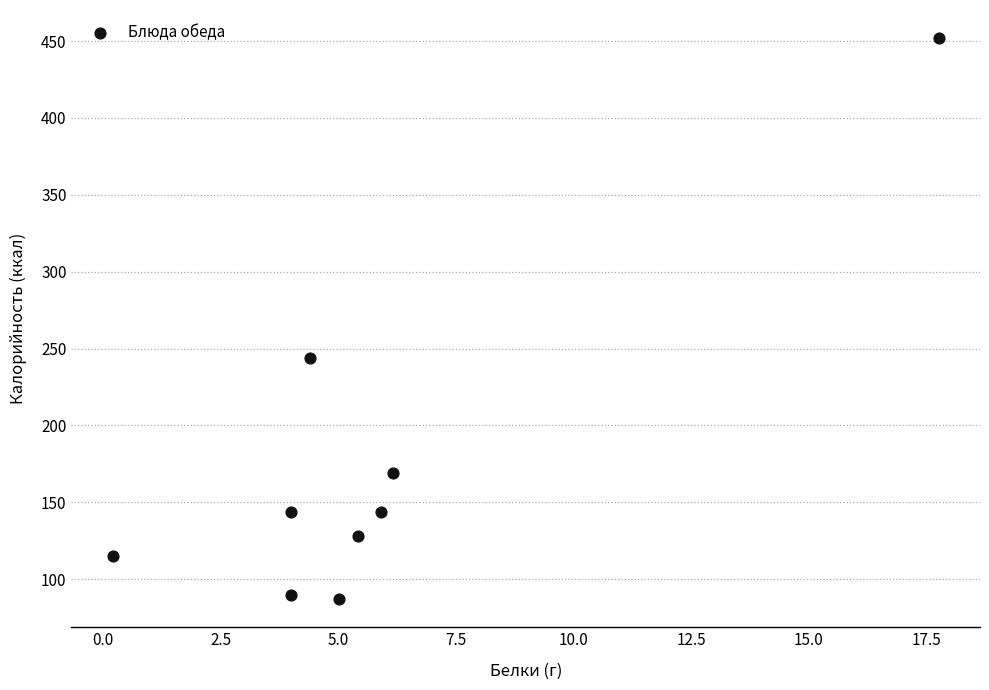

What Y value in the scatter plot is closest to 269?

244